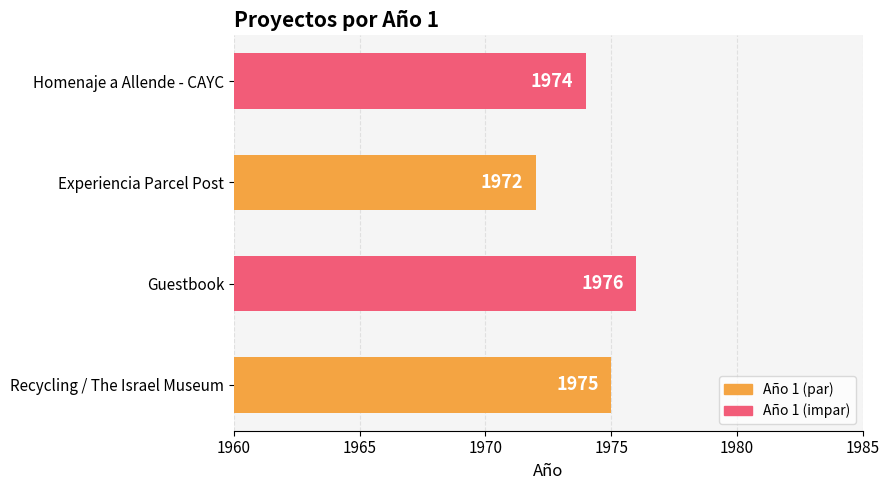

At which label is the value closest to 1974?

Homenaje a Allende - CAYC